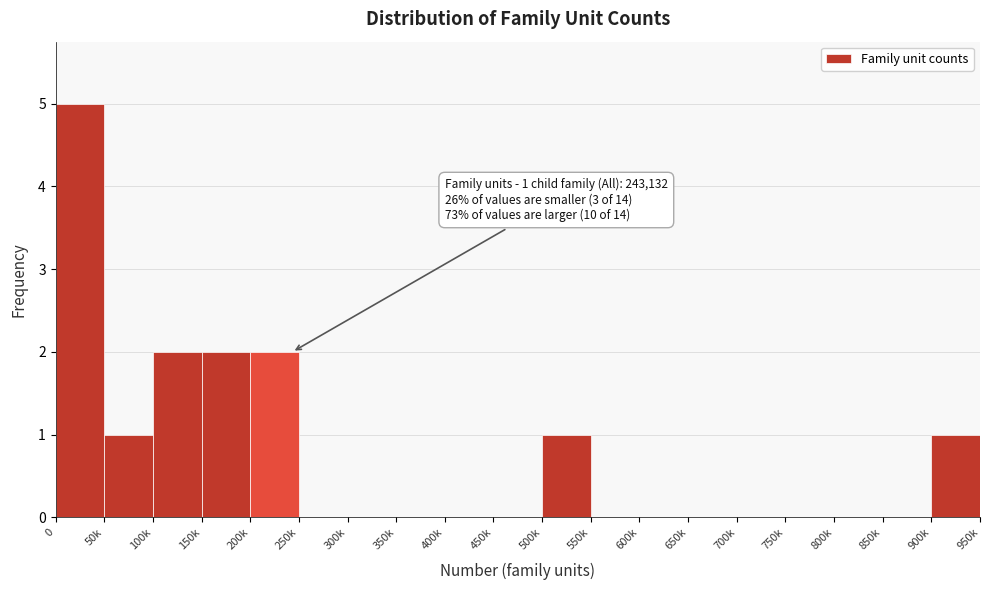

Reading left to right, what are all the values shown in this chart?

0=5	50k=1	100k=2	150k=2	200k=2	250k=0	300k=0	350k=0	400k=0	450k=0	500k=1	550k=0	600k=0	650k=0	700k=0	750k=0	800k=0	850k=0	900k=1